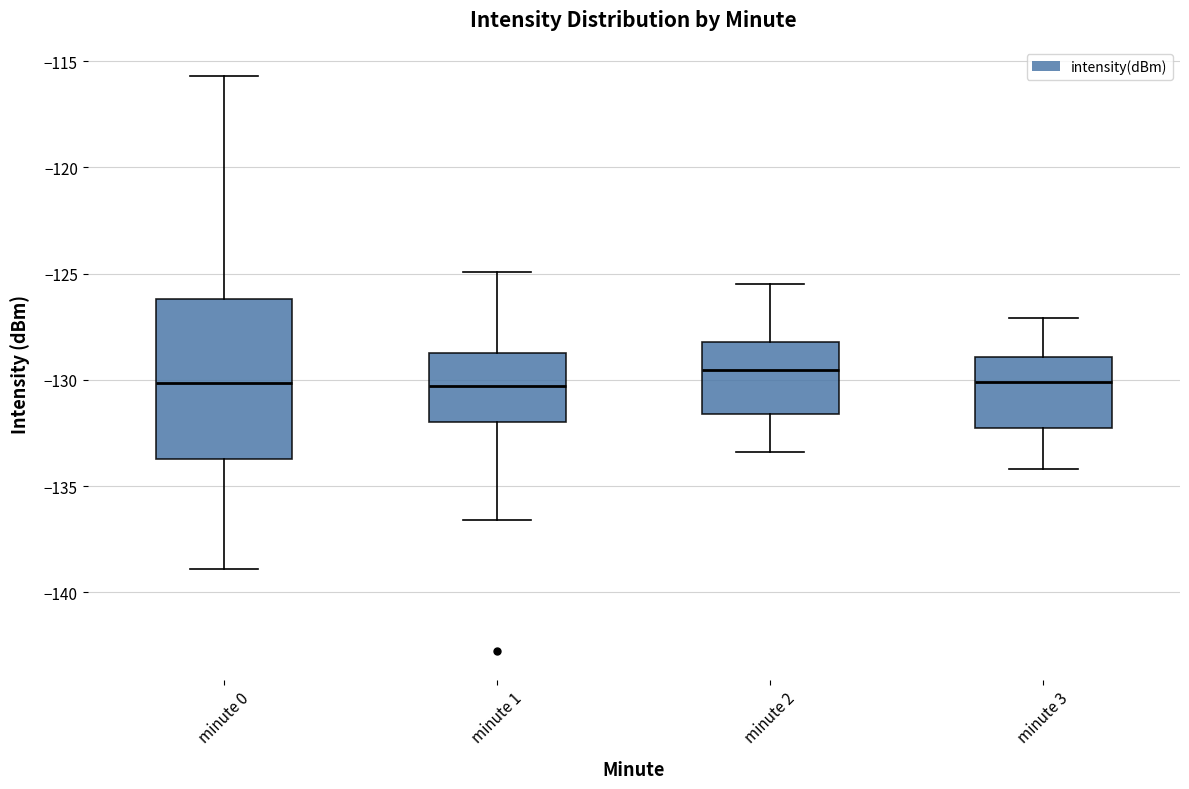

Where does the upper whisker of the box for minute 0 end on the y-axis? The values are not printed on the chart, so give them approximately, as read against the axis.

-115.5